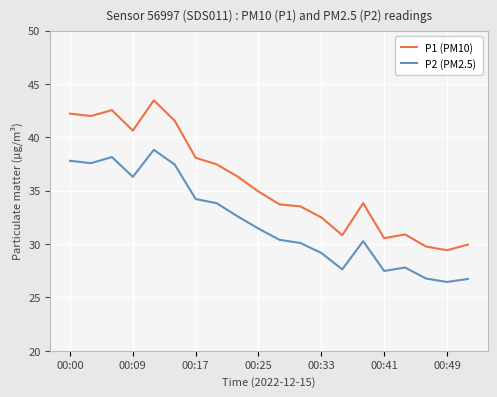

Does the chart display data point markers on the line(s)?

No